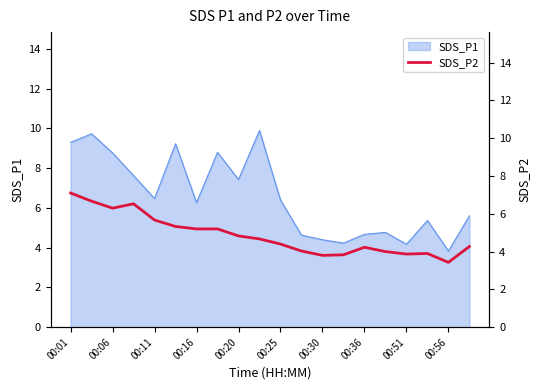

How many lines are shown in the chart?

1